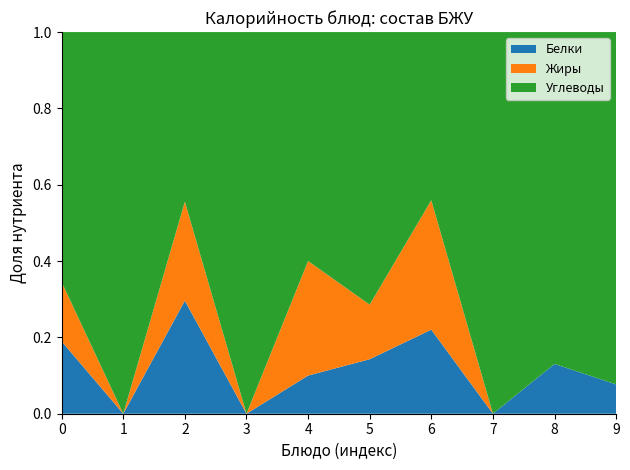

Is it true that Белки equals 0.1 at 7?

False